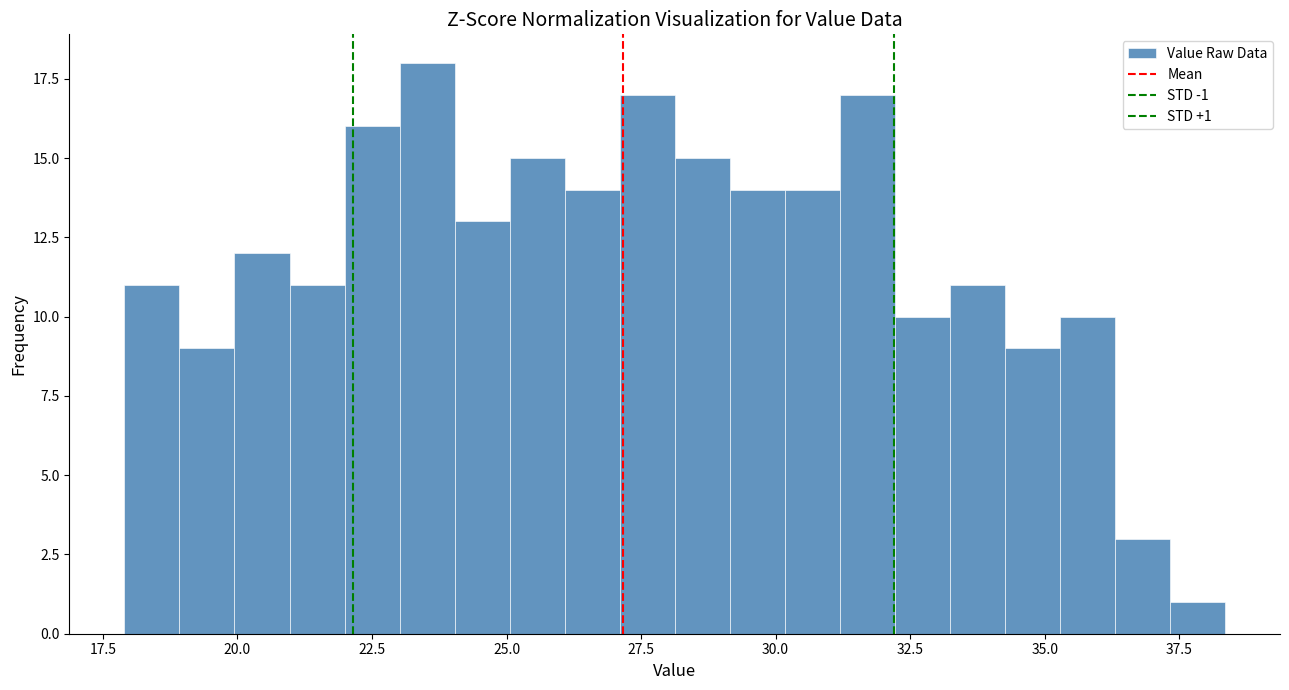

Around what value on the x-axis is the tallest bar? Give the approximate position of its centre, as read against the axis.

23.5